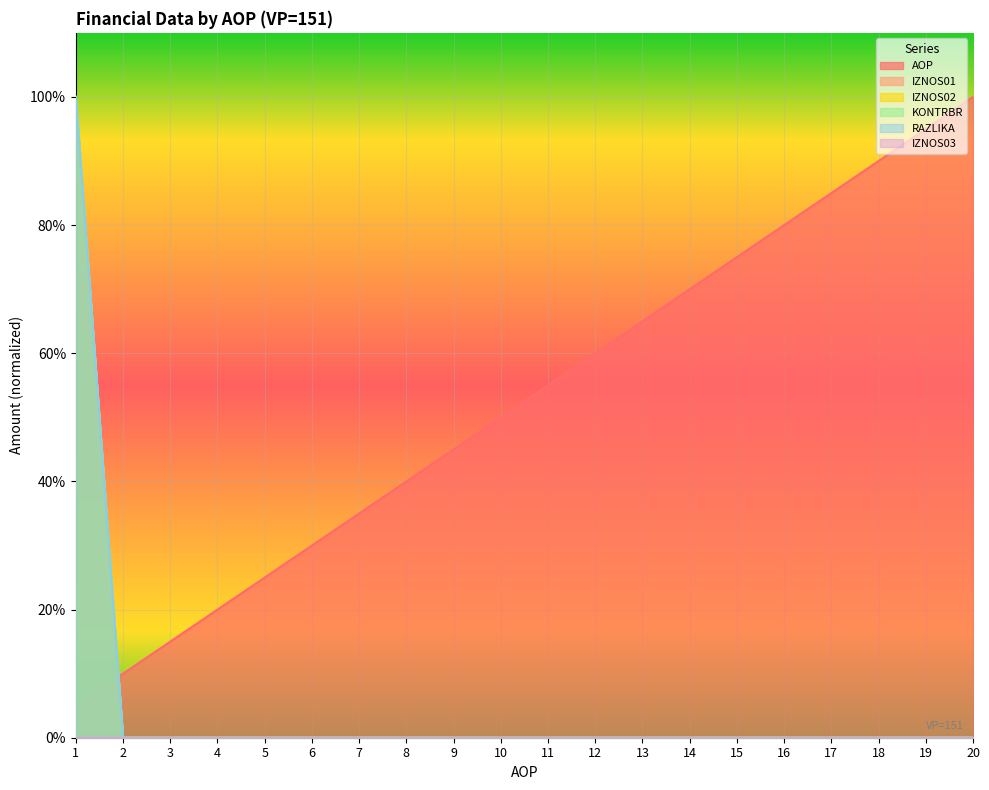

At which label does KONTRBR reach its minimum?

2